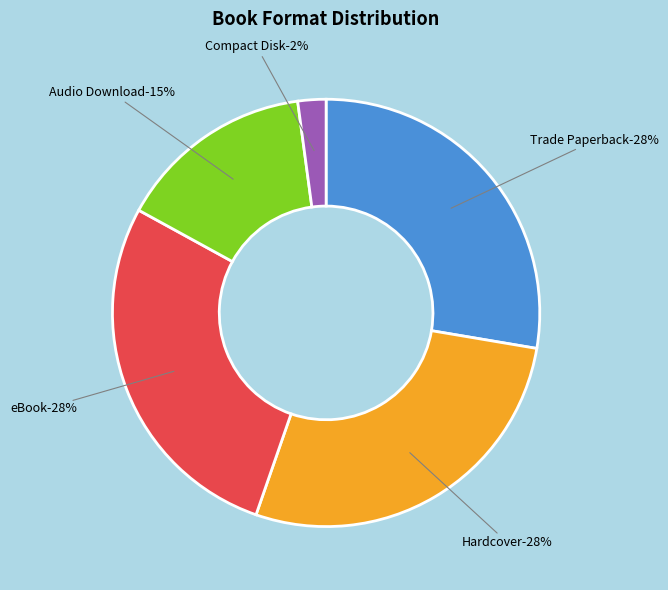

What percentage do Hardcover and Trade Paperback together represent?

55.3%